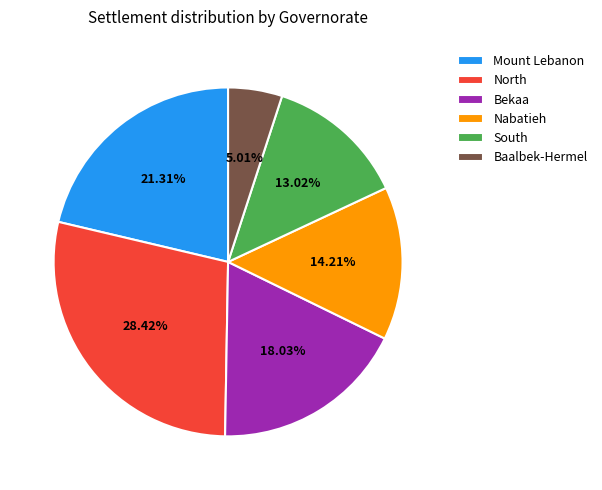

Which category has the smallest portion of the pie?

Baalbek-Hermel